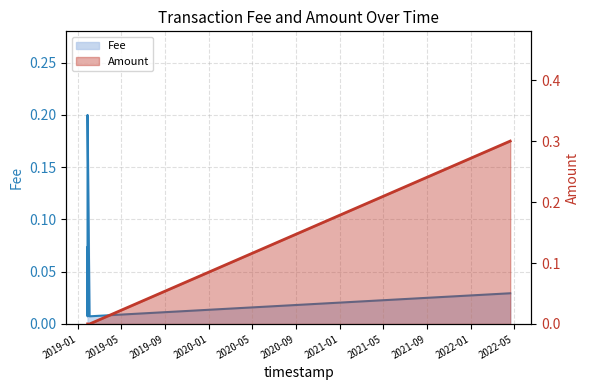

How many values in Amount are above zero?

2